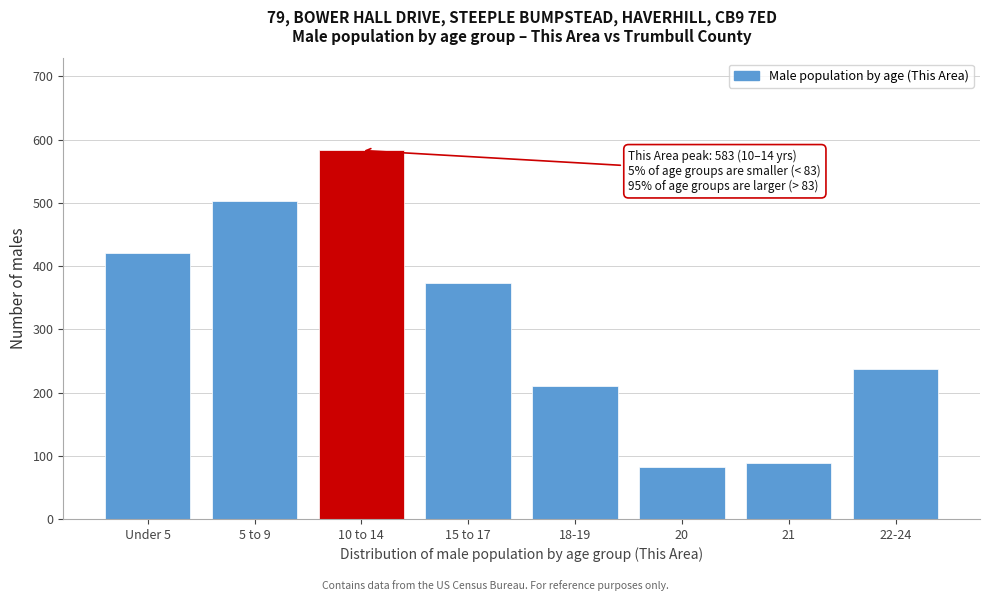

Reading left to right, what are all the values shown in this chart?

420	503	583	373	210	83	89	238